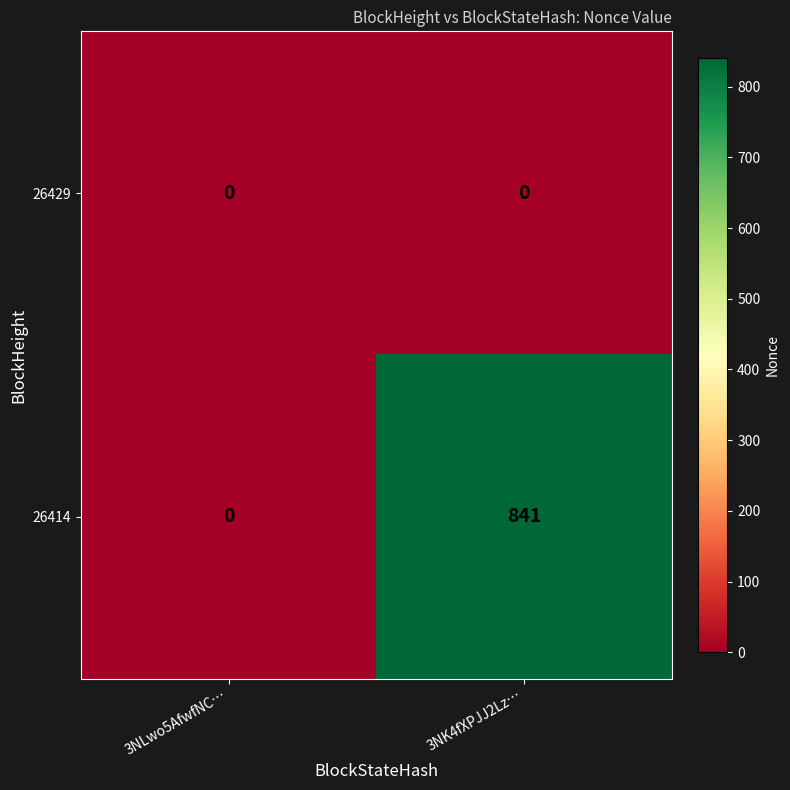

True or false: 26414 has a value of 1391 at 3NK4fXPJJ2Lz….

False